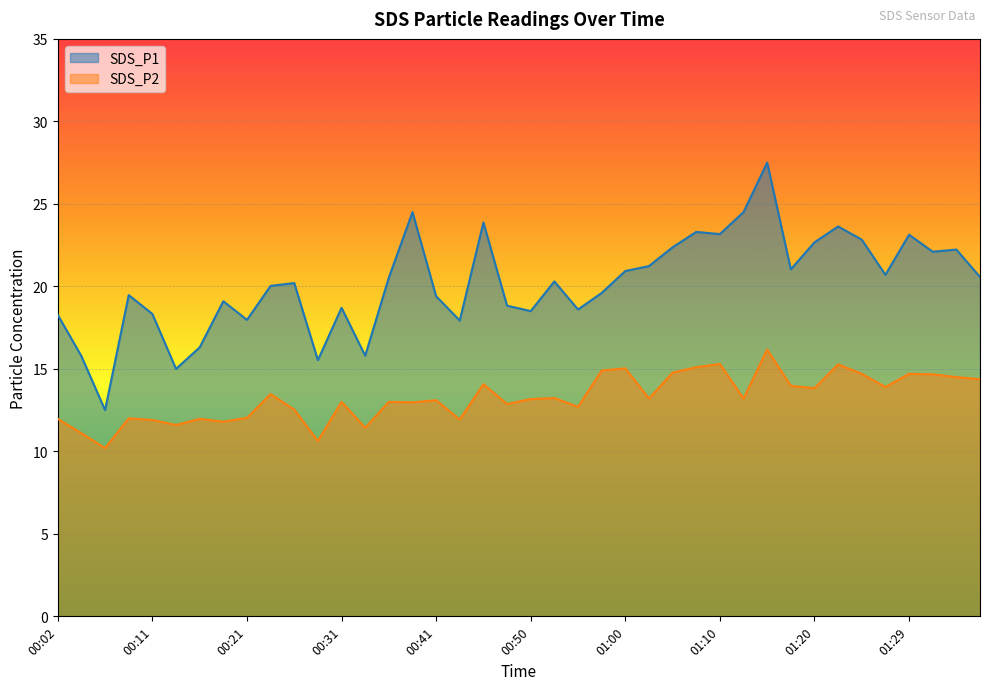

True or false: SDS_P1 and SDS_P2 intersect in this chart.

False